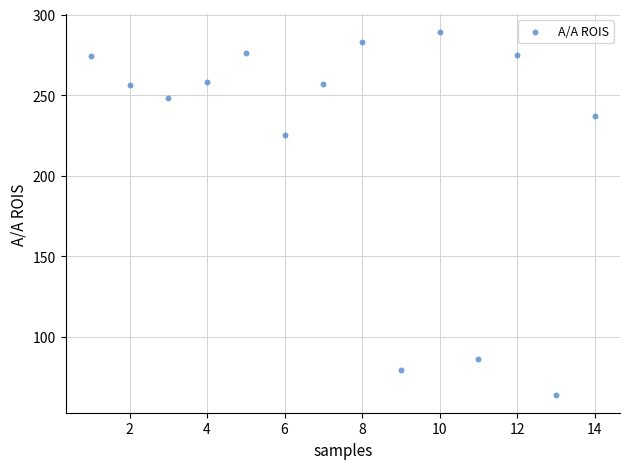

What Y value in the scatter plot is closest to 176?

225